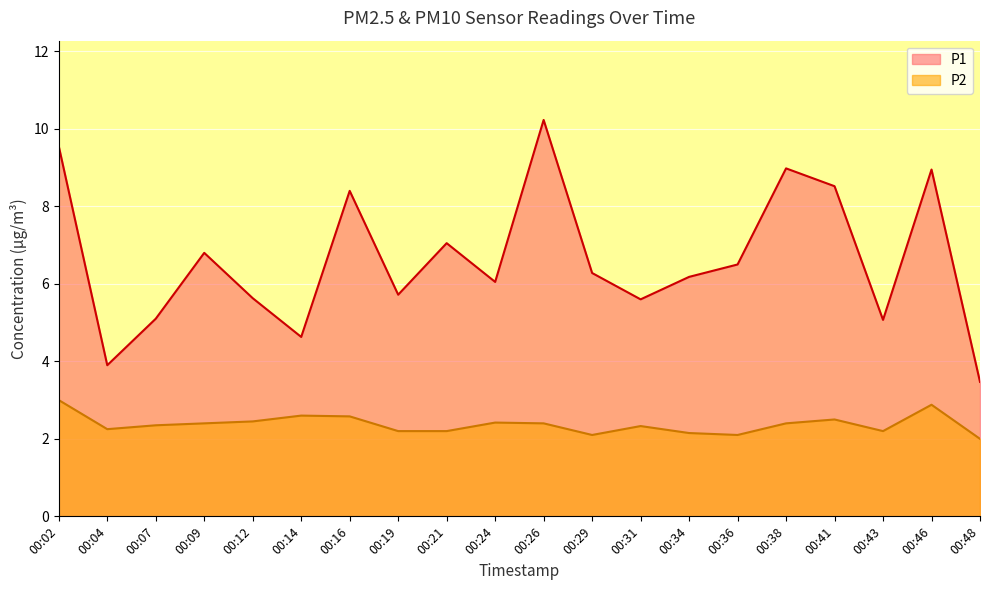

Which category has the highest value across all series?

00:26